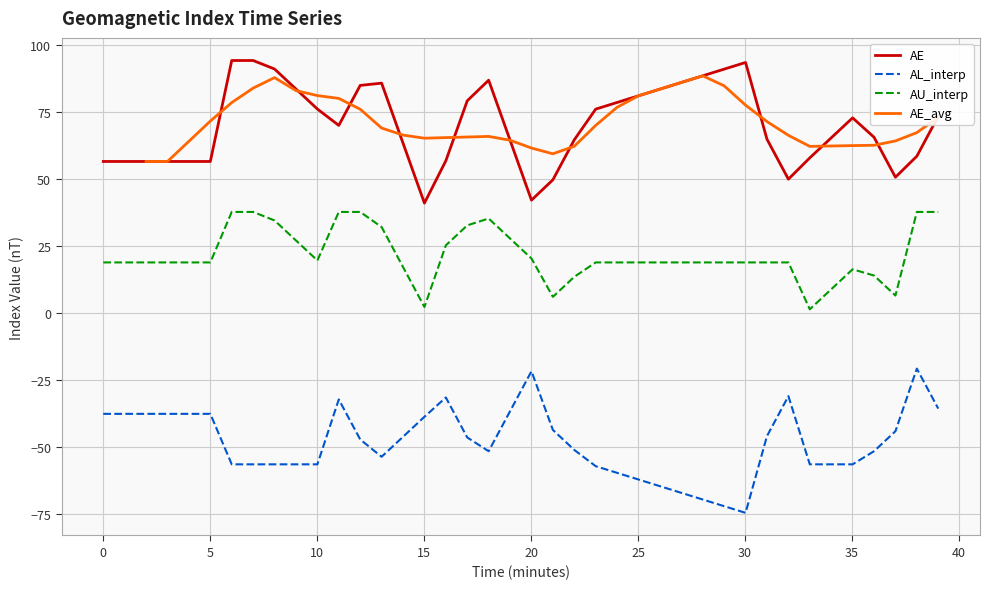

Which series has the largest range (max minus min)?

AL_interp